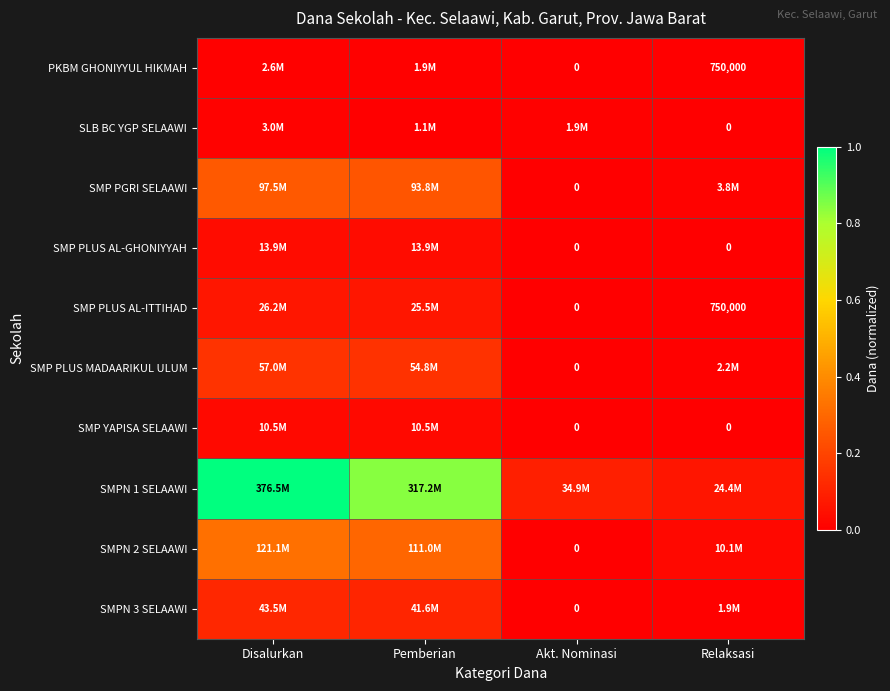

The value of SMP PGRI SELAAWI at Pemberian is 0.4. True or false?

False